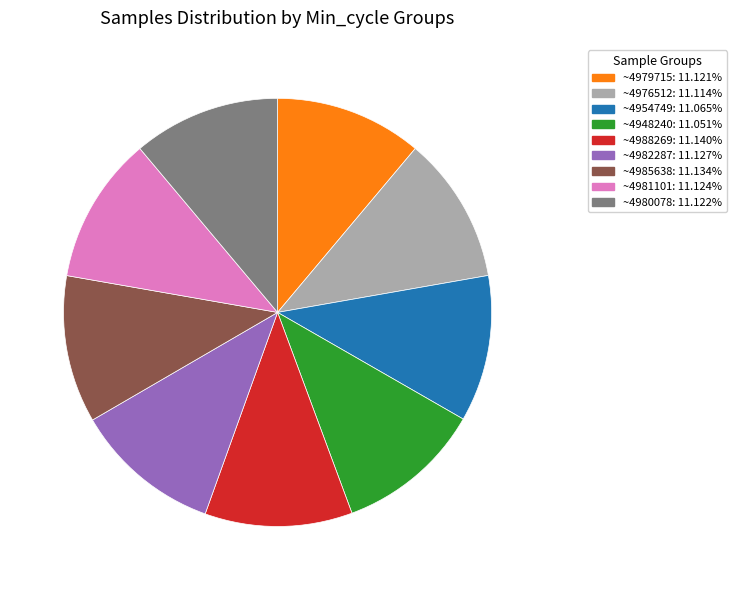

Is there any slice that represents more than half of the pie?

No